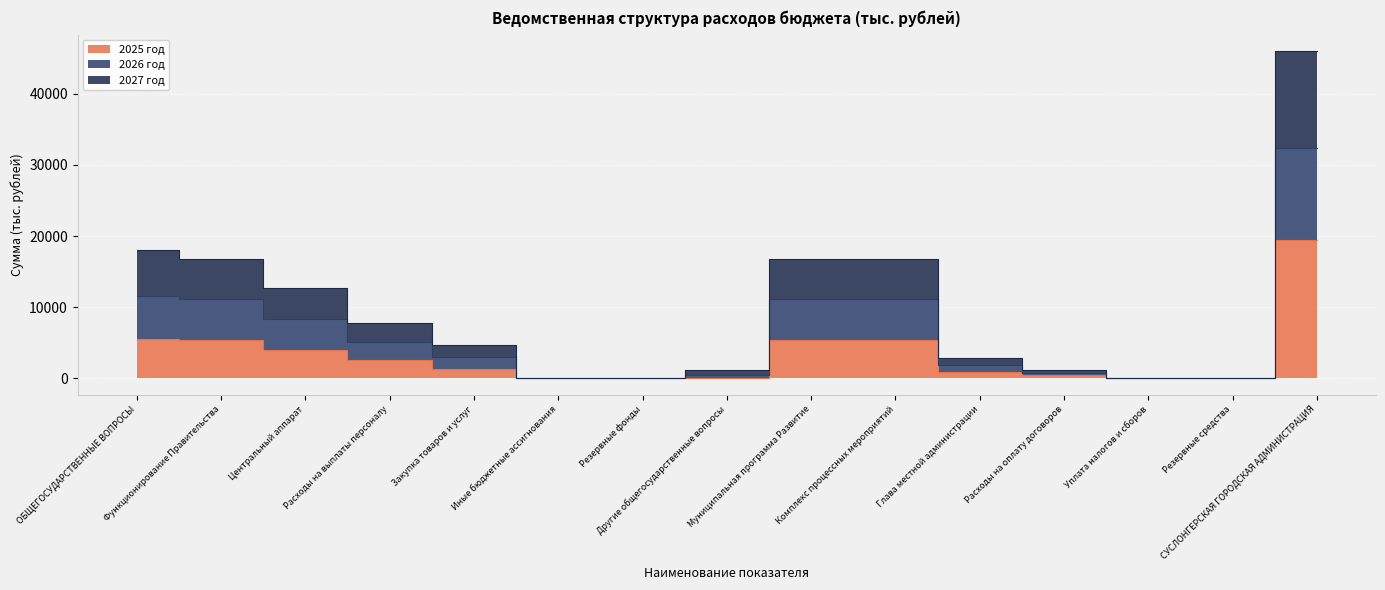

At which category does 2025 год reach its first local valley?

Резервные фонды